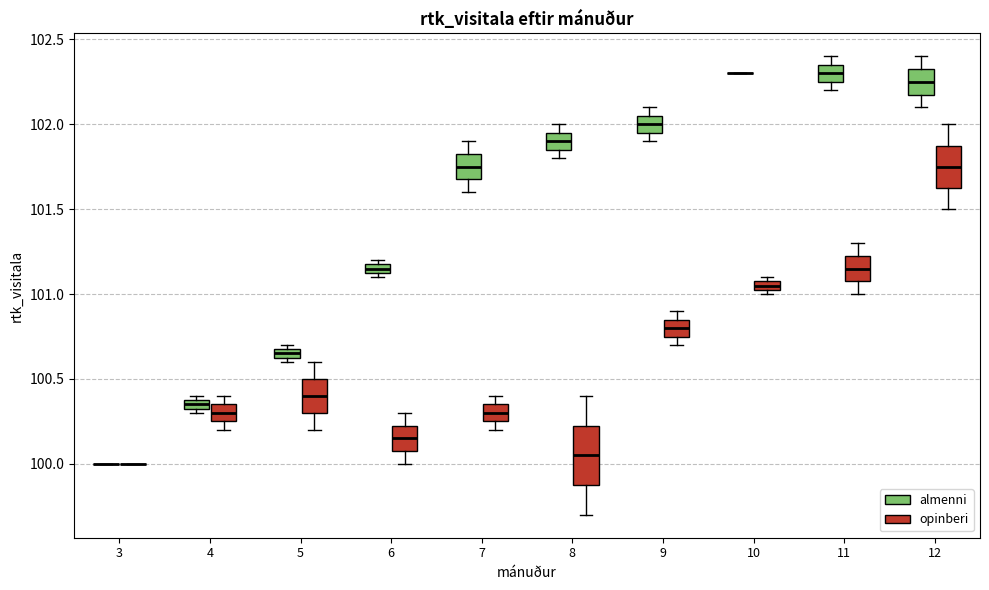

Which box is the tallest, from its lower edge to its upper edge?

8 (opinberi)